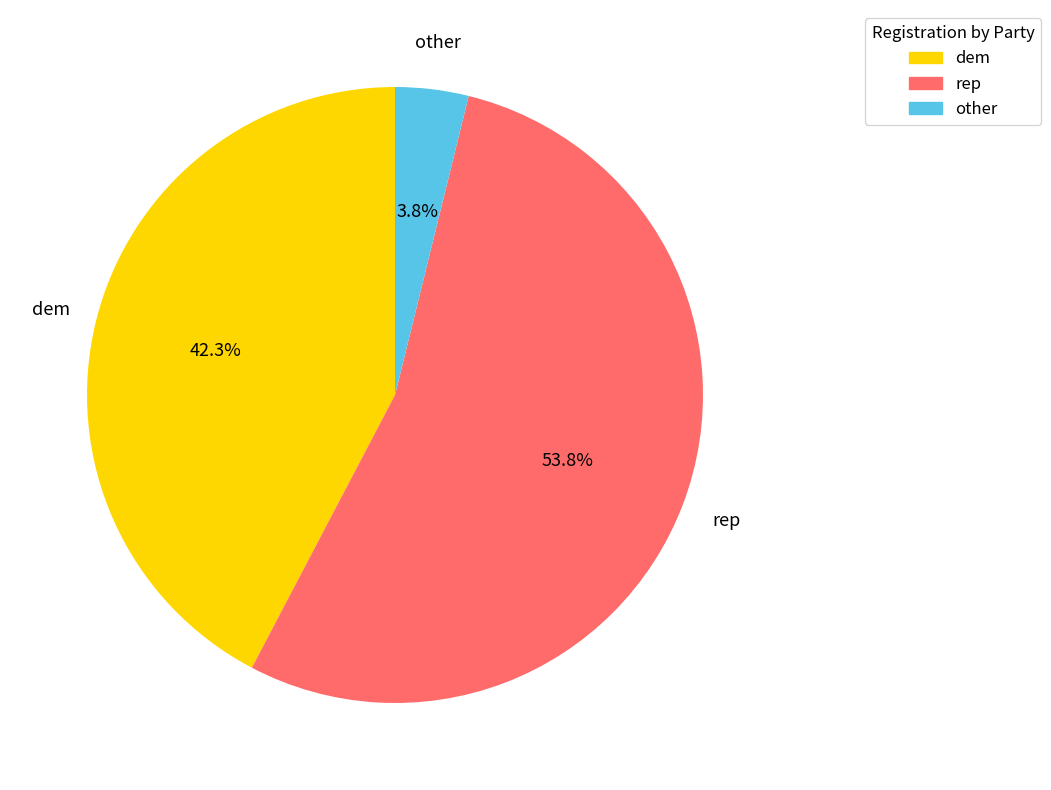

Is there any slice that represents more than half of the pie?

Yes